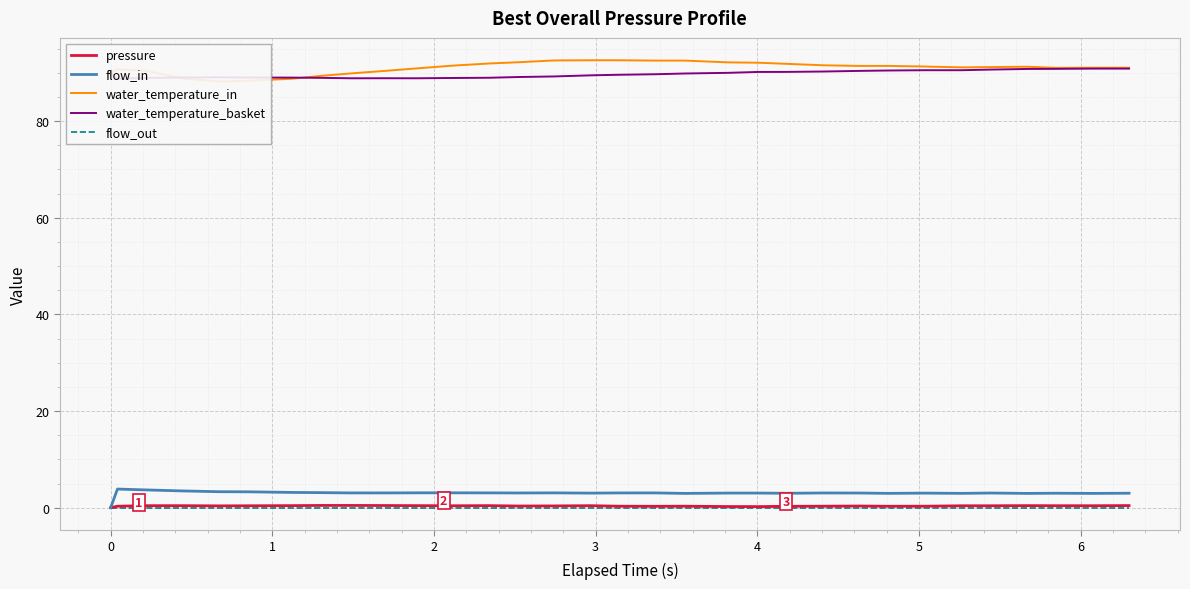

Count the number of categories in the chart.

32